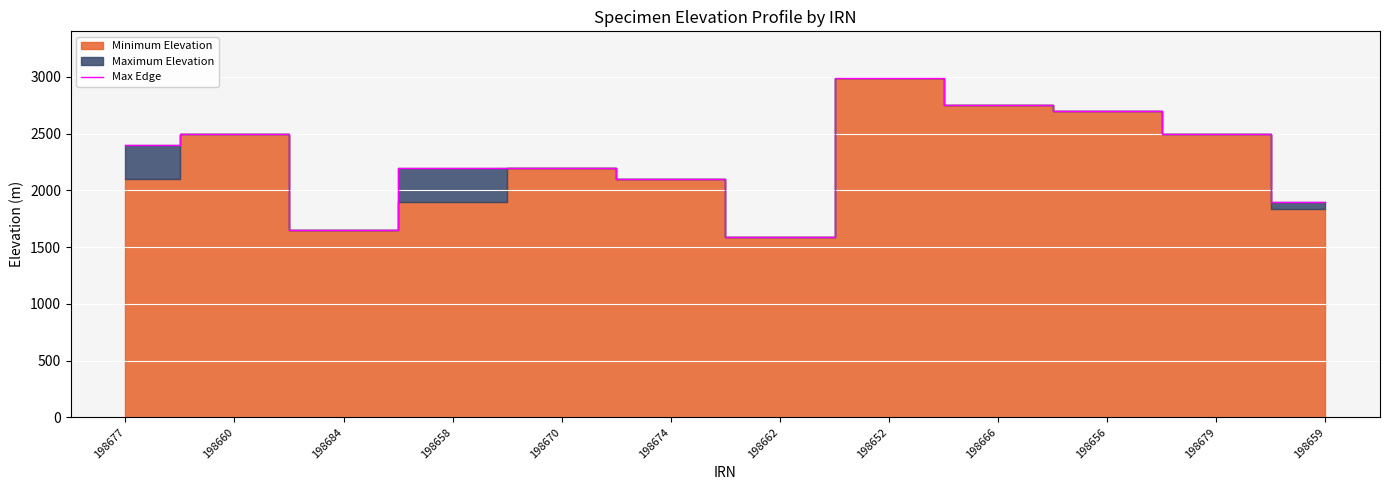

What is the difference between the values at 198662 and 198652?

1395